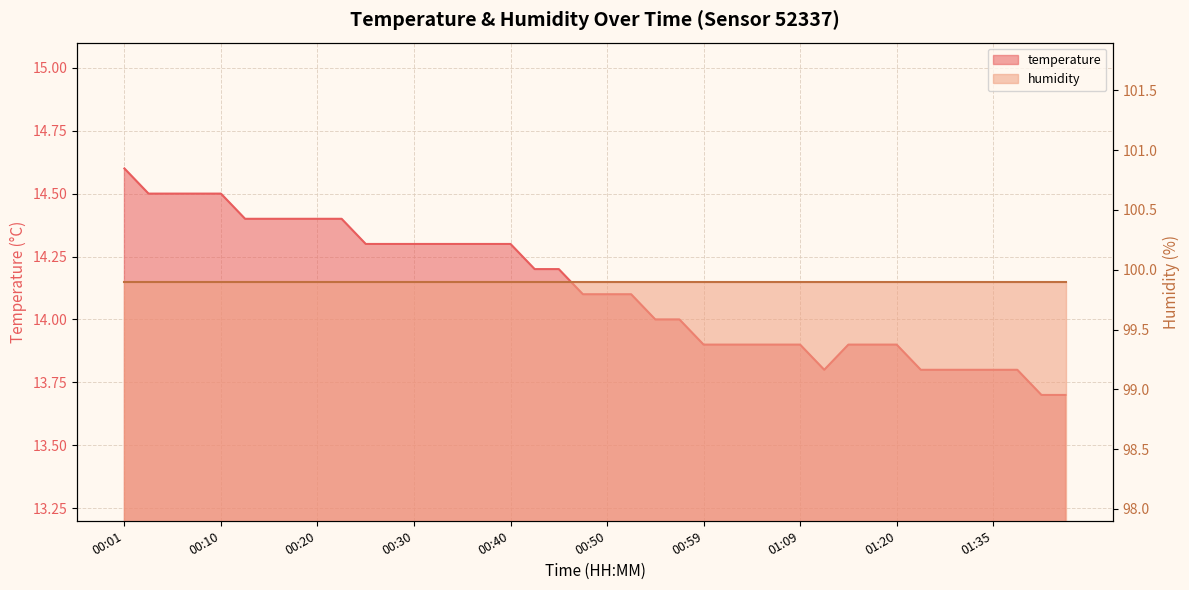

Reading left to right, list all the values displayed in this chart.

14.6	14.5	14.5	14.5	14.5	14.4	14.4	14.4	14.4	14.4	14.3	14.3	14.3	14.3	14.3	14.3	14.3	14.2	14.2	14.1	14.1	14.1	14.0	14.0	13.9	13.9	13.9	13.9	13.9	13.8	13.9	13.9	13.9	13.8	13.8	13.8	13.8	13.8	13.7	13.7